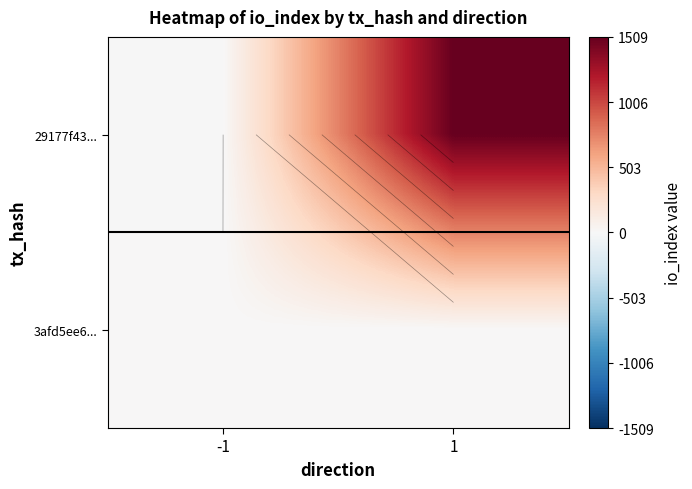

At -1, list the series in order from largest to smallest.

3afd5ee6..., 29177f43...